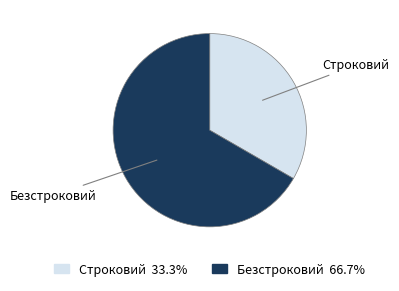

Rank the categories by value from highest to lowest.

Безстроковий, Строковий